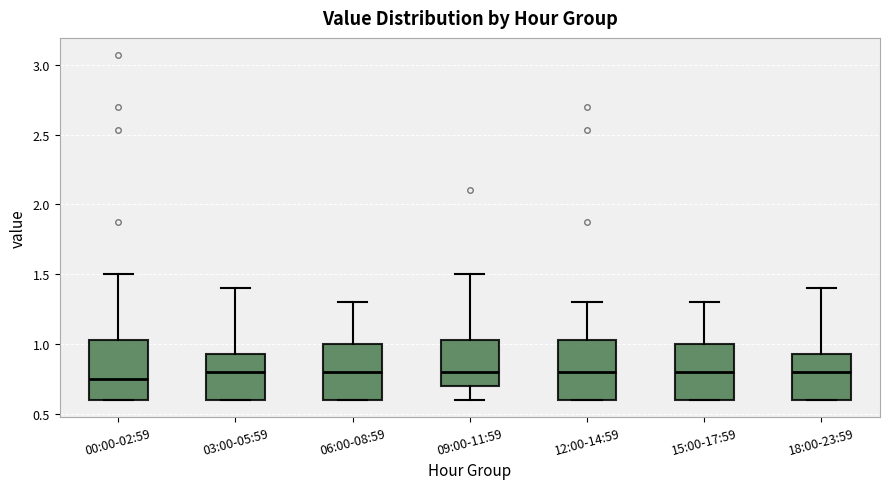

Where is the upper edge of the box for 06:00-08:59 on the y-axis? The values are not printed on the chart, so give them approximately, as read against the axis.

1.00